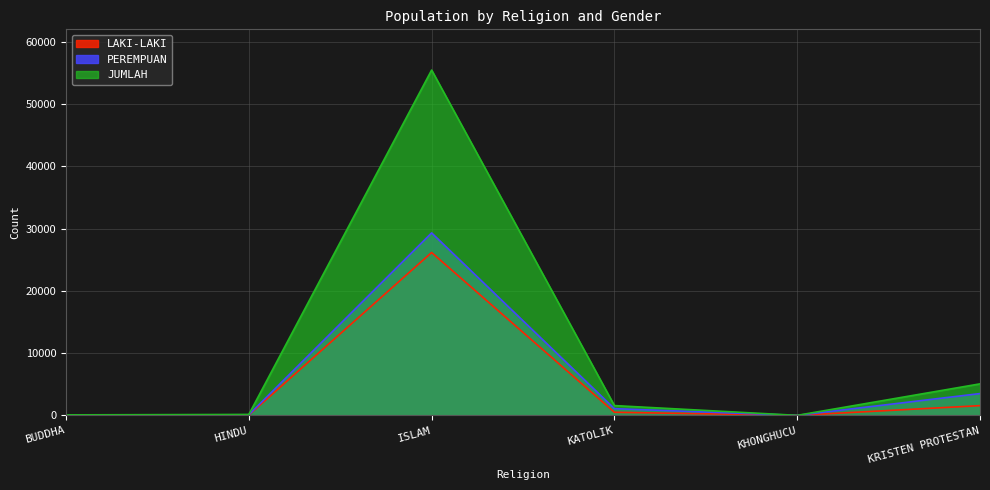

Which label corresponds to the smallest value in the chart?

KHONGHUCU